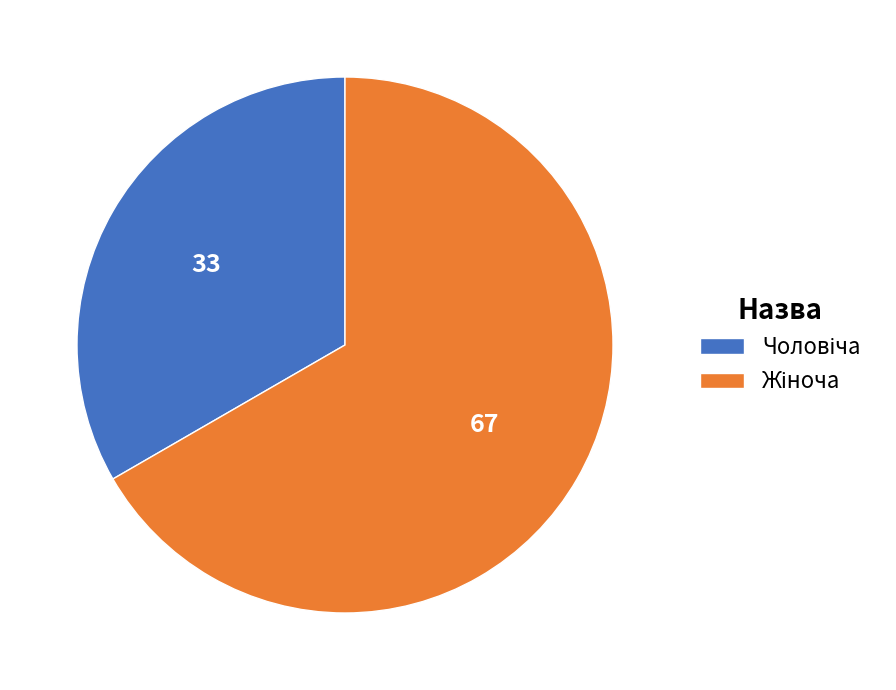

Is there a majority slice in this chart?

Yes